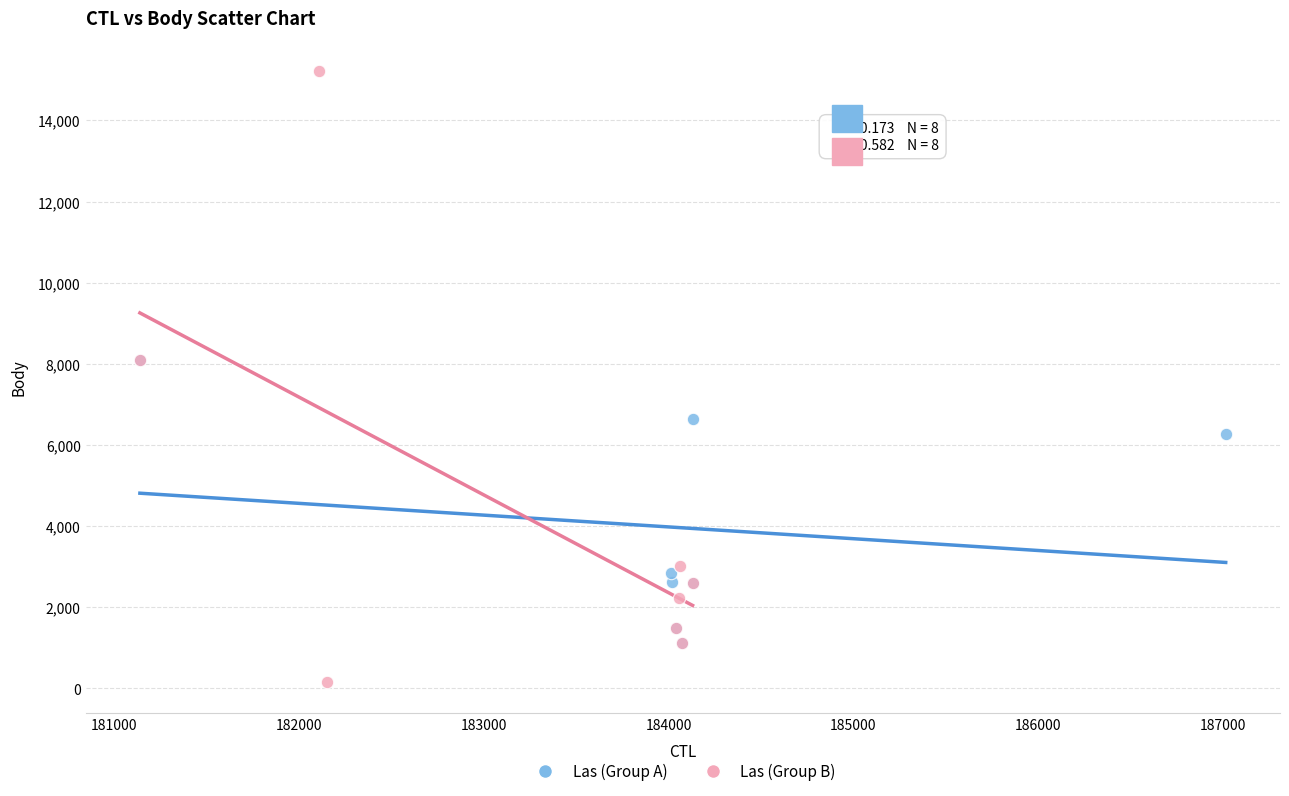

Which series contains the highest Y value?

Las (Group B)